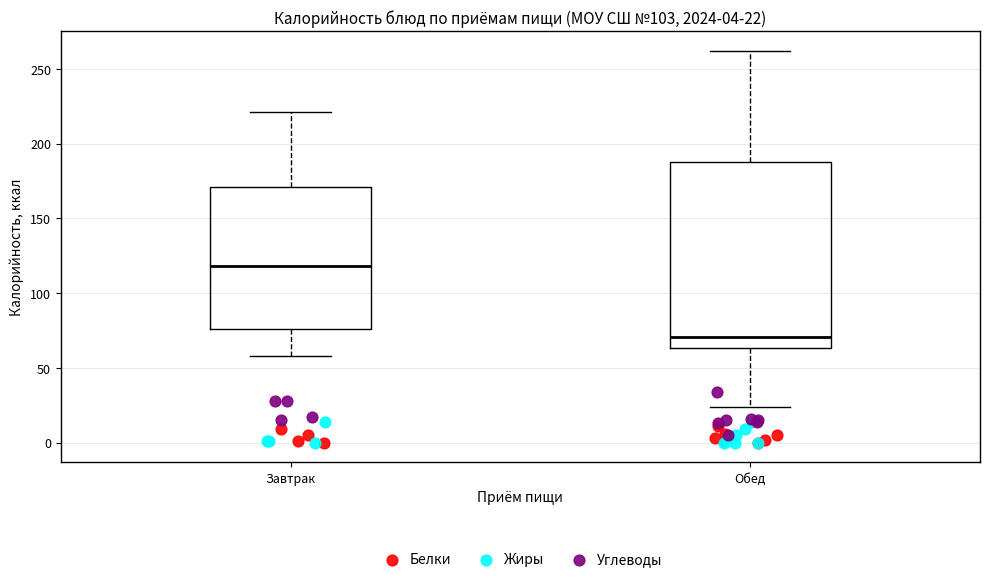

Which box has the highest median line?

Завтрак